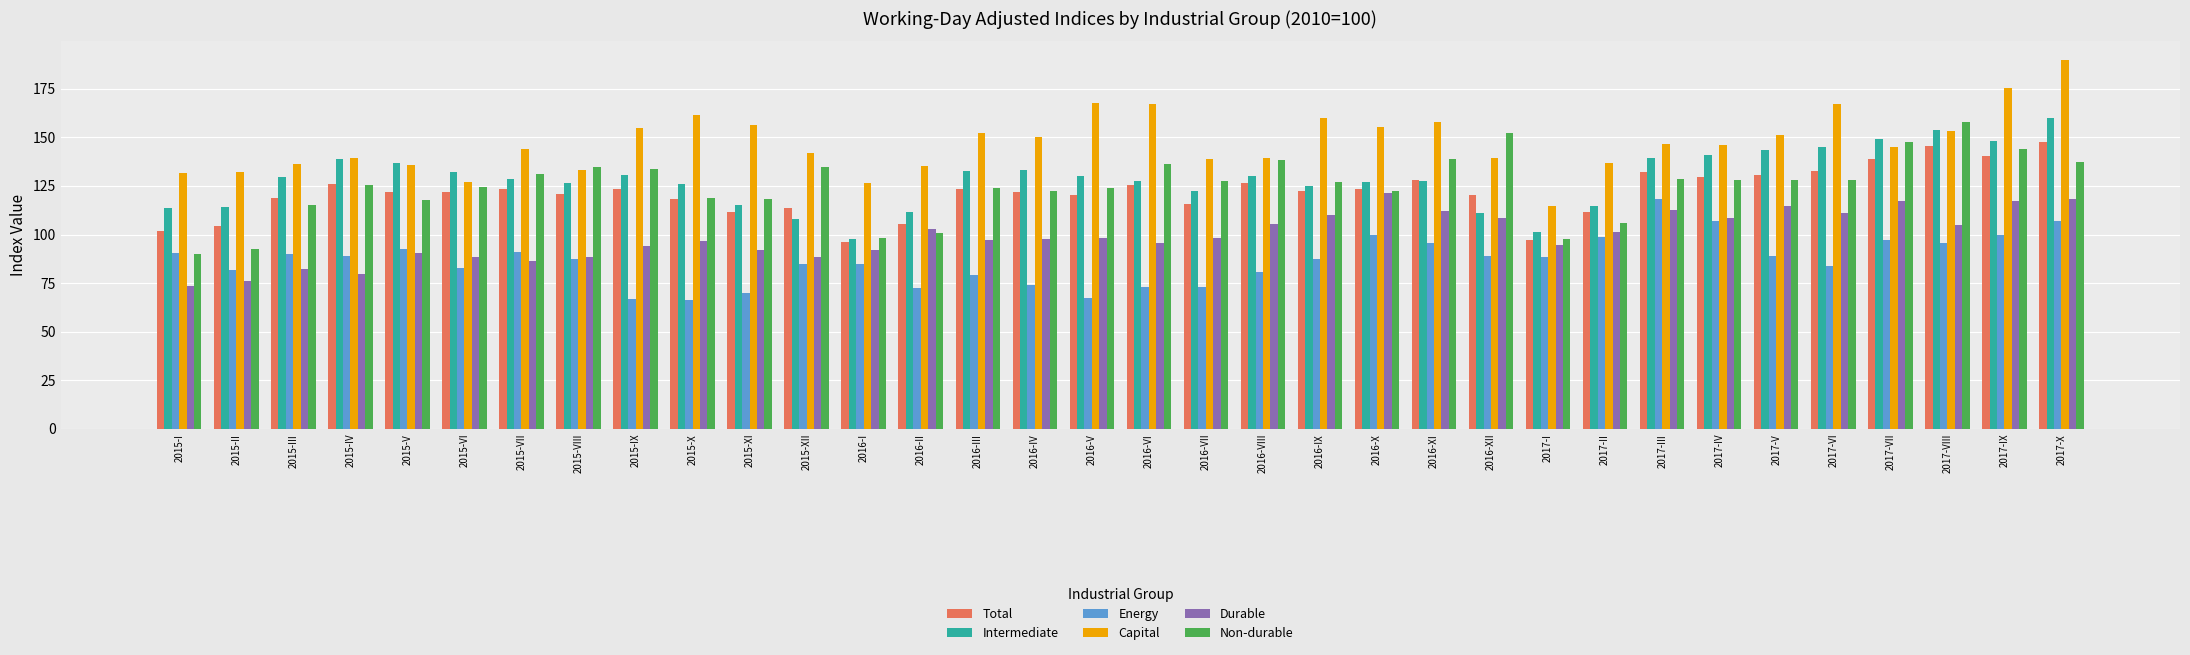

Which category has the highest value across all series?

2017-X